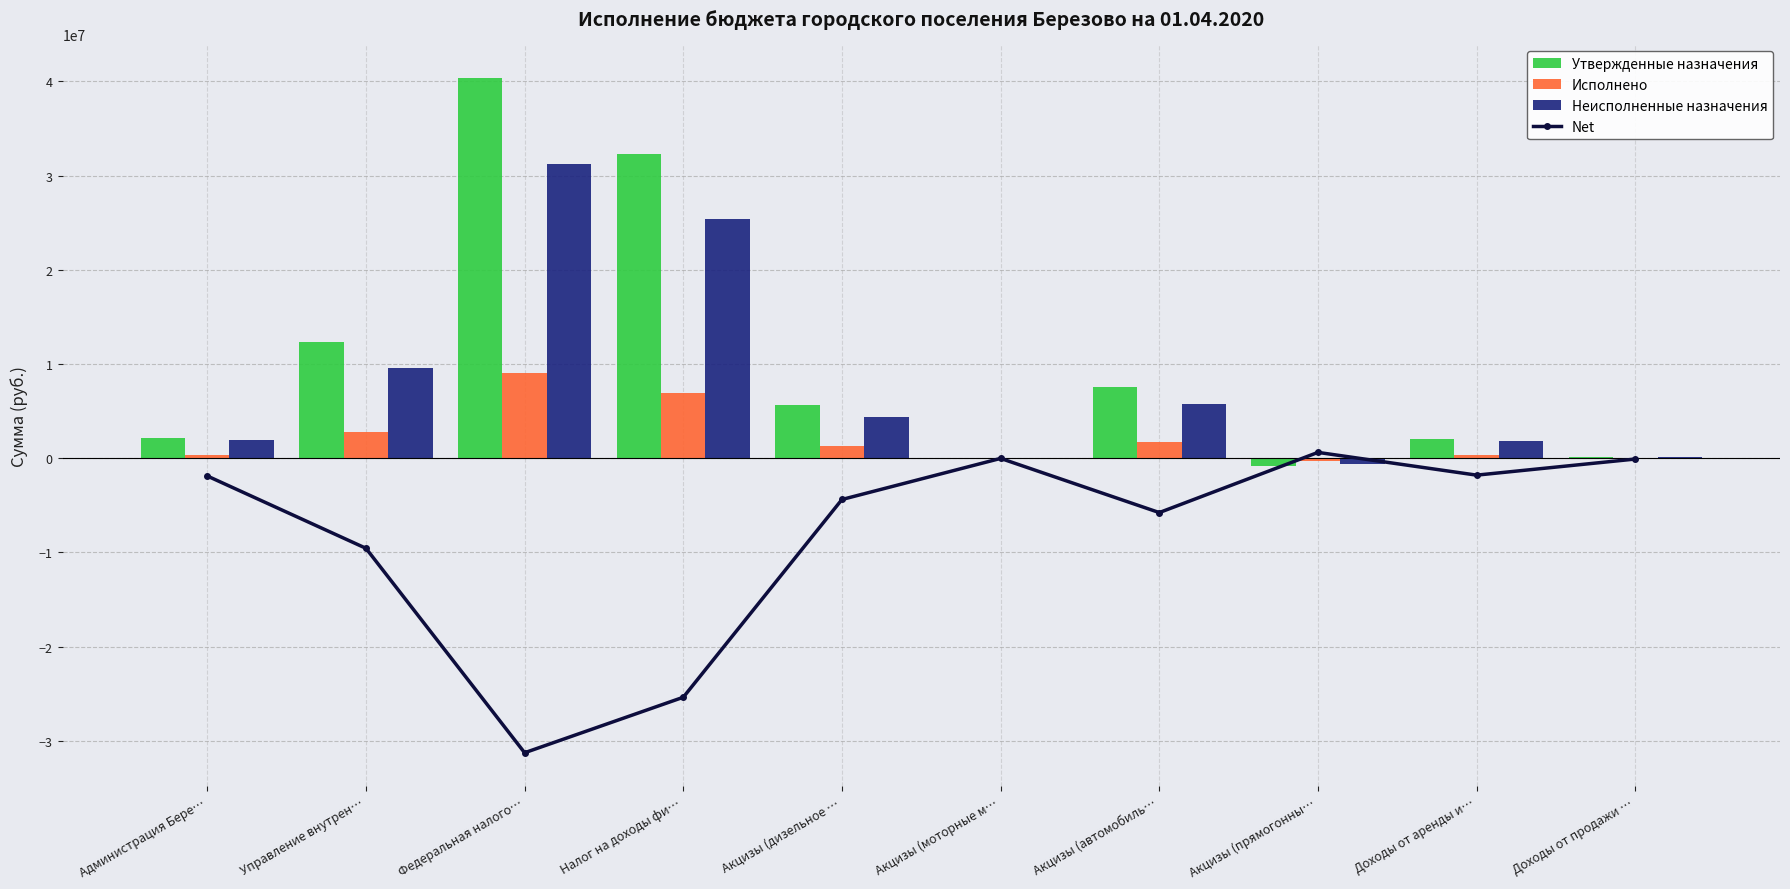

Reading left to right, list all the values displayed in this chart.

Net: Администрация Бере…=-1888990.8	Управление внутрен…=-9565912.3	Федеральная налого…=-31273389.4	Налог на доходы фи…=-25381863.1	Акцизы (дизельное …=-4385426.2	Акцизы (моторные м…=-22204.3	Акцизы (автомобиль…=-5774764.1	Акцизы (прямогонны…=616482.3	Доходы от аренды и…=-1798990.8	Доходы от продажи …=-90000.0
Утвержденные назначения: Администрация Бере…=2177400.0	Управление внутрен…=12302400.0	Федеральная налого…=40350400.0	Налог на доходы фи…=32264000.0	Акцизы (дизельное …=5627300.0	Акцизы (моторные м…=30300.0	Акцизы (автомобиль…=7517800.0	Акцизы (прямогонны…=-873000.0	Доходы от аренды и…=2087400.0	Доходы от продажи …=90000.0
Исполнено: Администрация Бере…=288409.2	Управление внутрен…=2736487.7	Федеральная налого…=9077010.6	Налог на доходы фи…=6882136.9	Акцизы (дизельное …=1241873.8	Акцизы (моторные м…=8095.7	Акцизы (автомобиль…=1743035.9	Акцизы (прямогонны…=-256517.7	Доходы от аренды и…=288409.2	Доходы от продажи …=0.0
Неисполненные назначения: Администрация Бере…=1888990.8	Управление внутрен…=9565912.3	Федеральная налого…=31273389.4	Налог на доходы фи…=25381863.1	Акцизы (дизельное …=4385426.2	Акцизы (моторные м…=22204.3	Акцизы (автомобиль…=5774764.1	Акцизы (прямогонны…=-616482.3	Доходы от аренды и…=1798990.8	Доходы от продажи …=90000.0